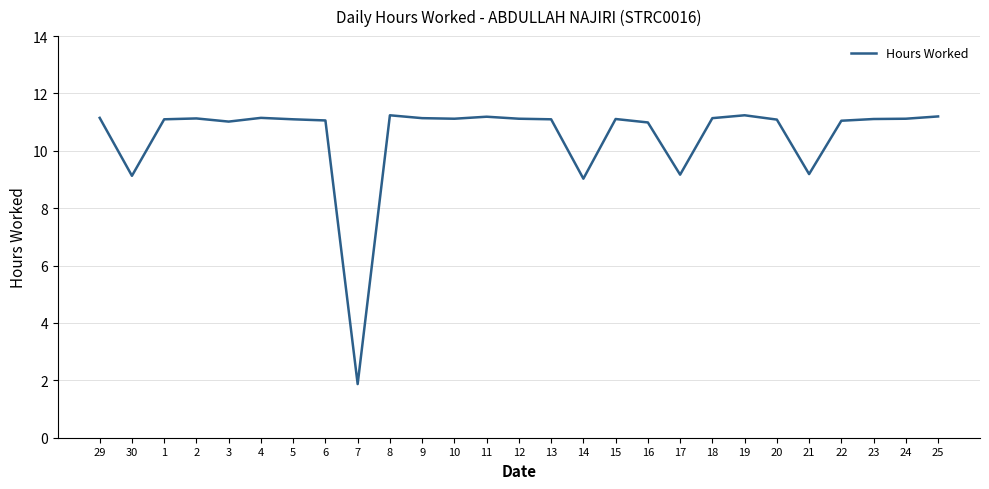

Which category has the lowest value across all series?

7